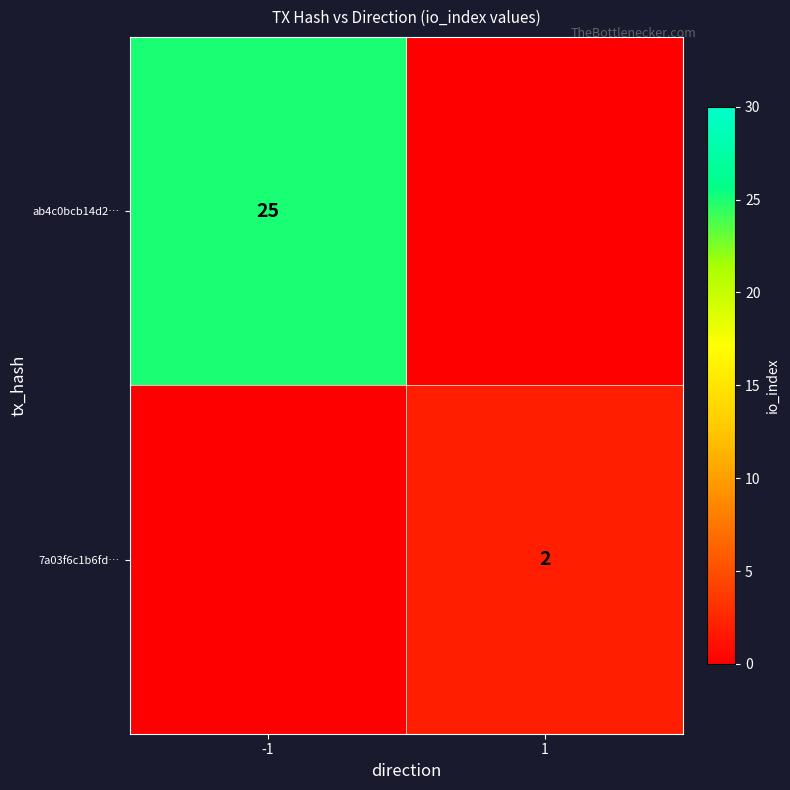

The 7a03f6c1b6fd… series shows 2 at 1. True or false?

True